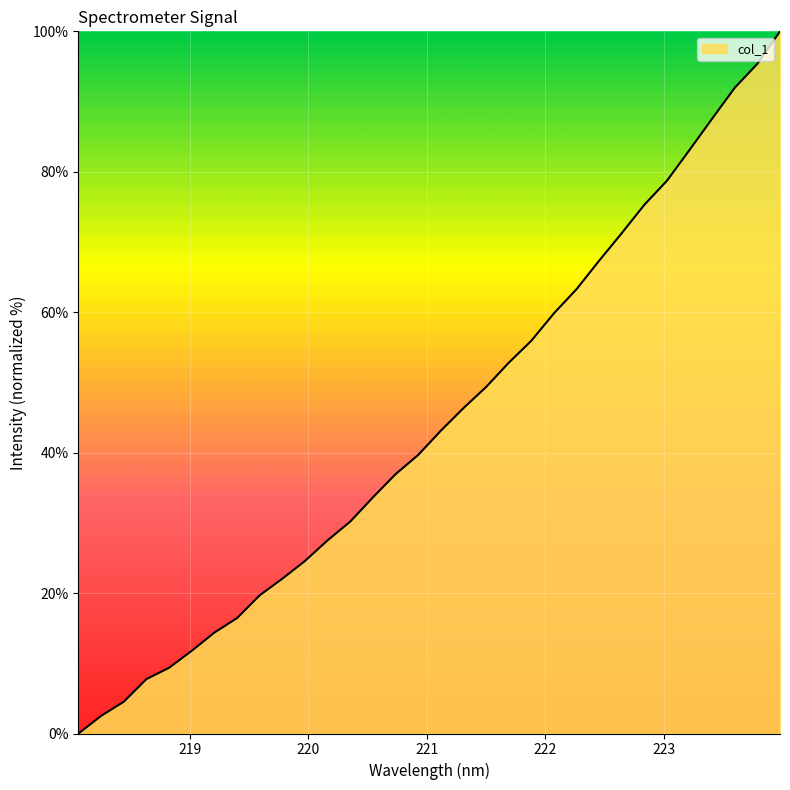

What is the difference between the maximum and minimum values?

100.0